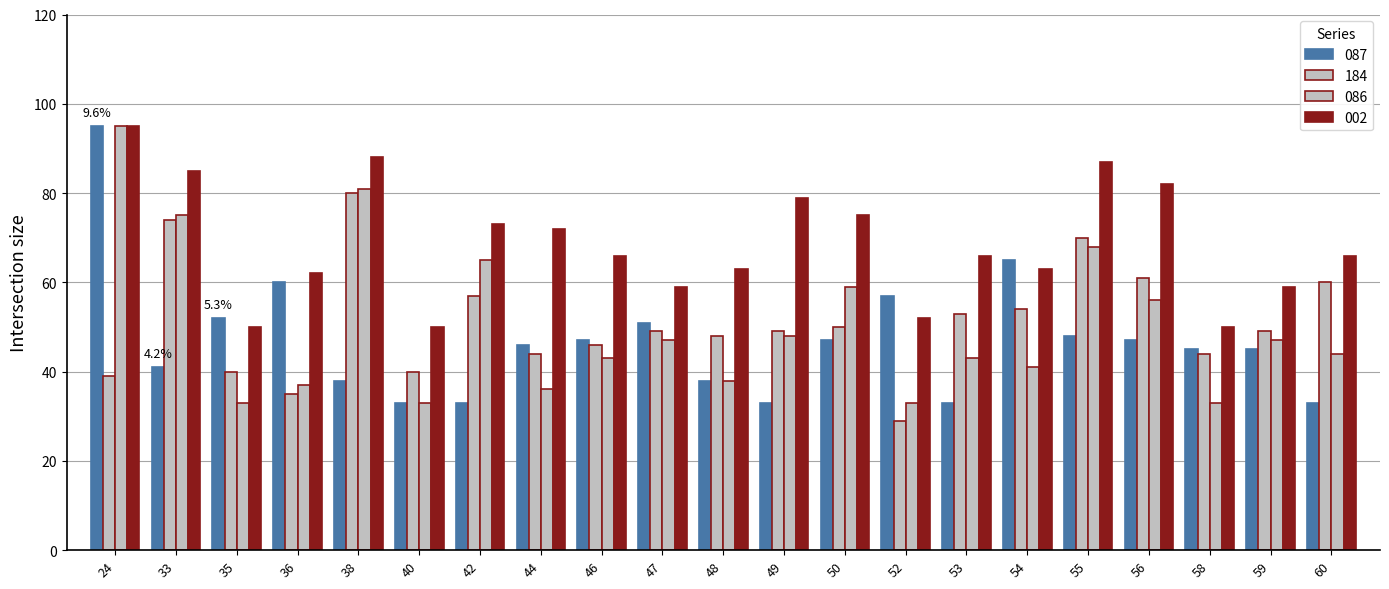

How many distinct data groups are displayed?

4